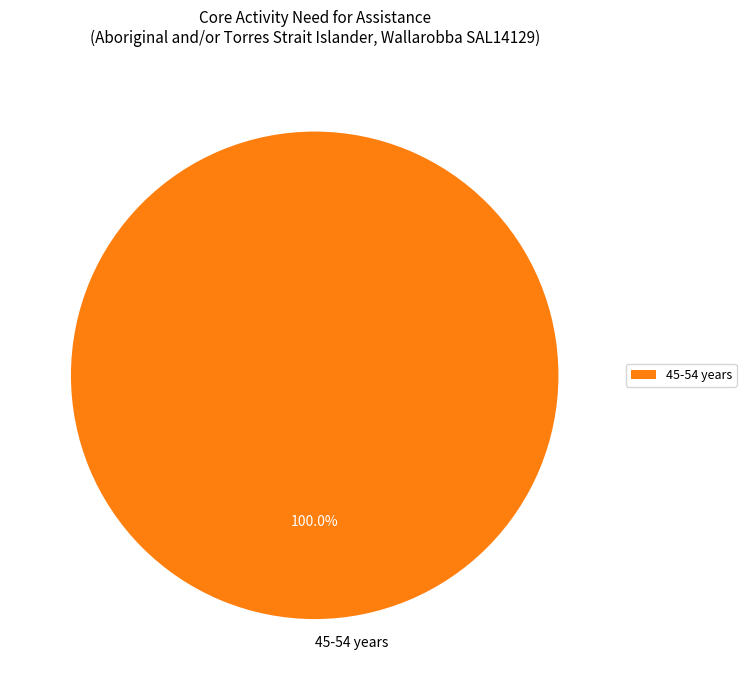

Is there a majority slice in this chart?

Yes